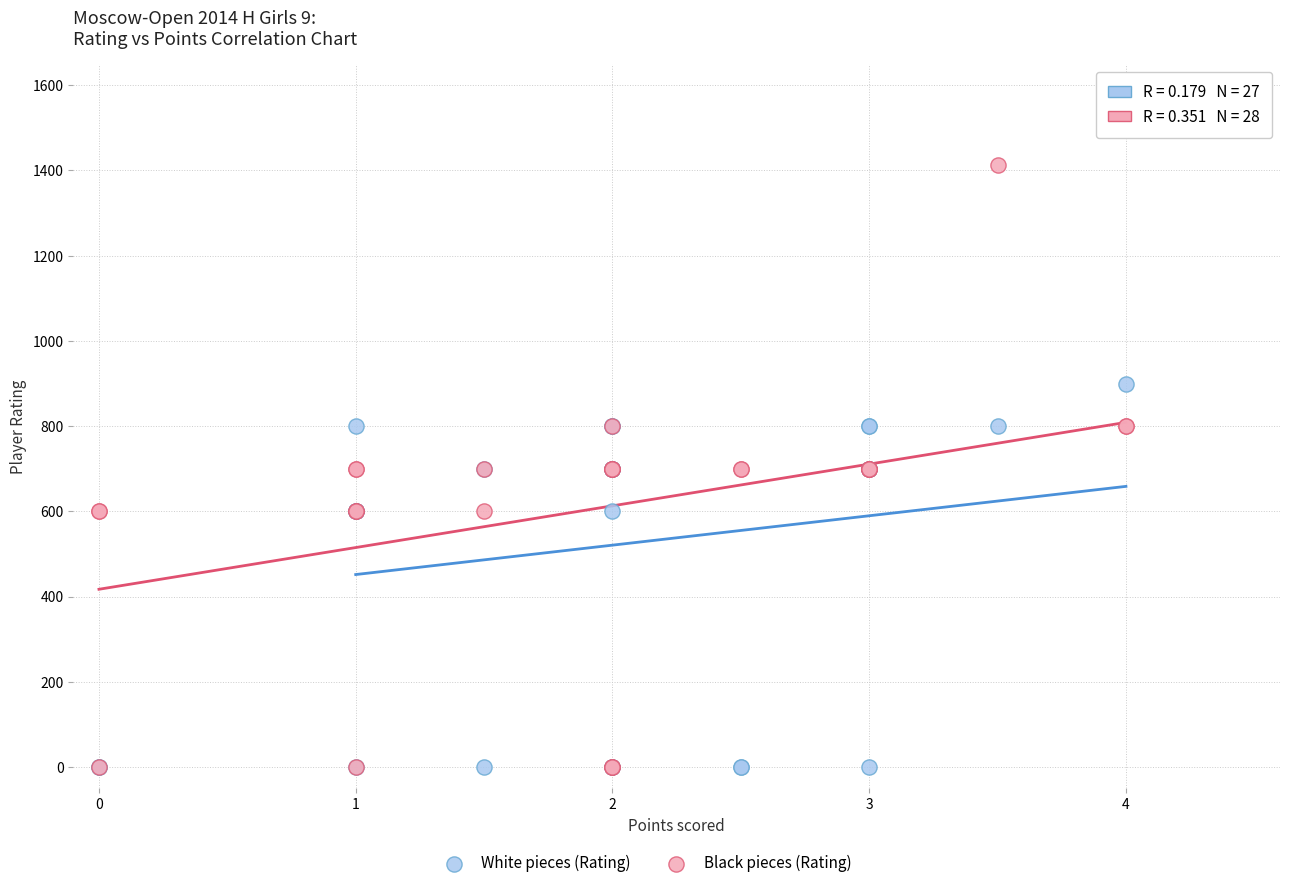

Which series has the widest spread of Y values?

Black pieces (Rating)